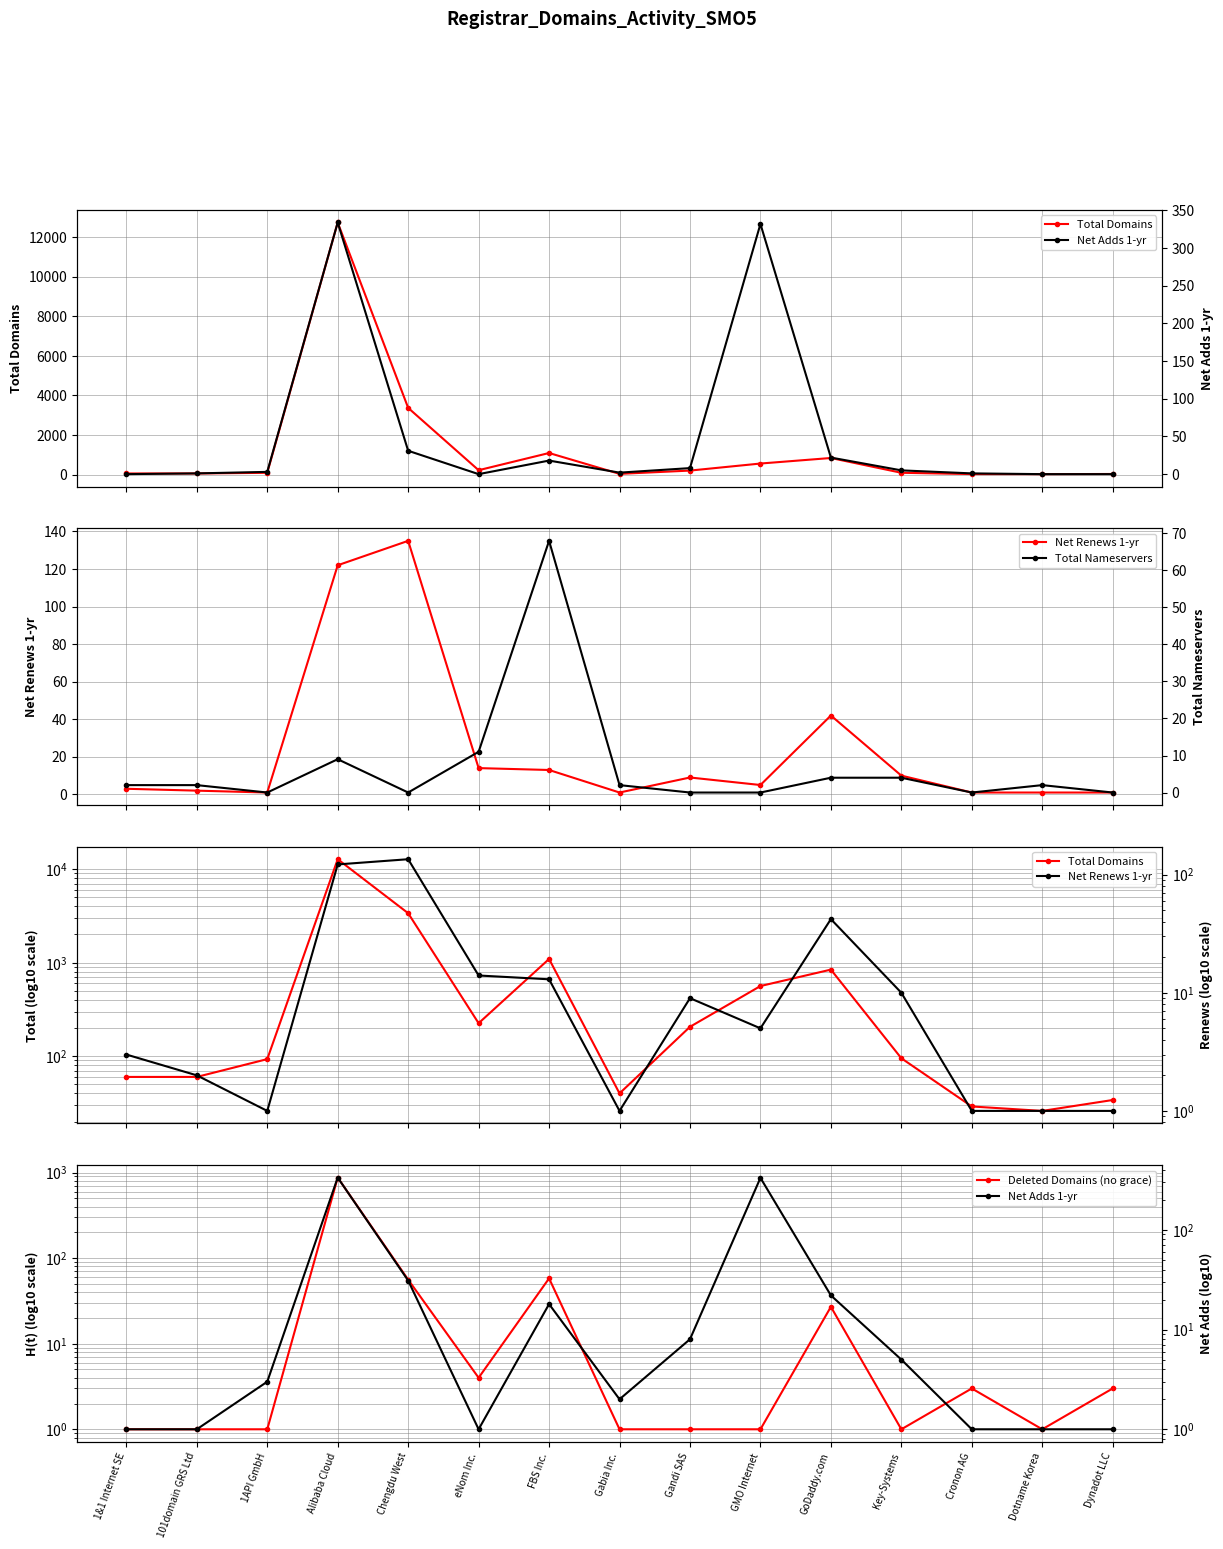

How many lines are shown in the chart?

5